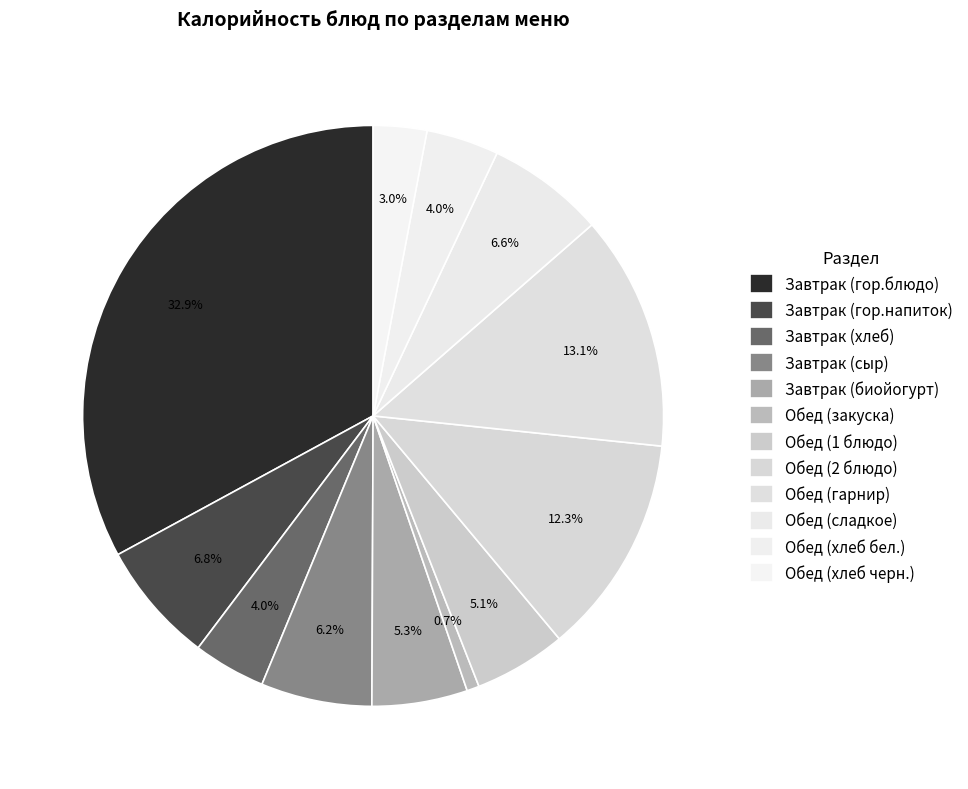

True or false: Завтрак (гор.напиток) accounts for 1% of the total.

False